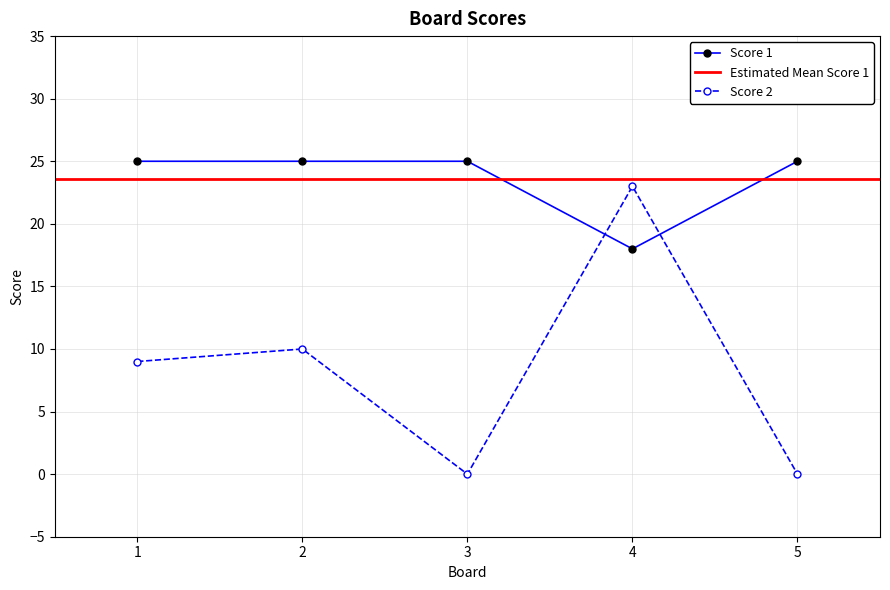

The value of Score 1 at 2 is 25. True or false?

True